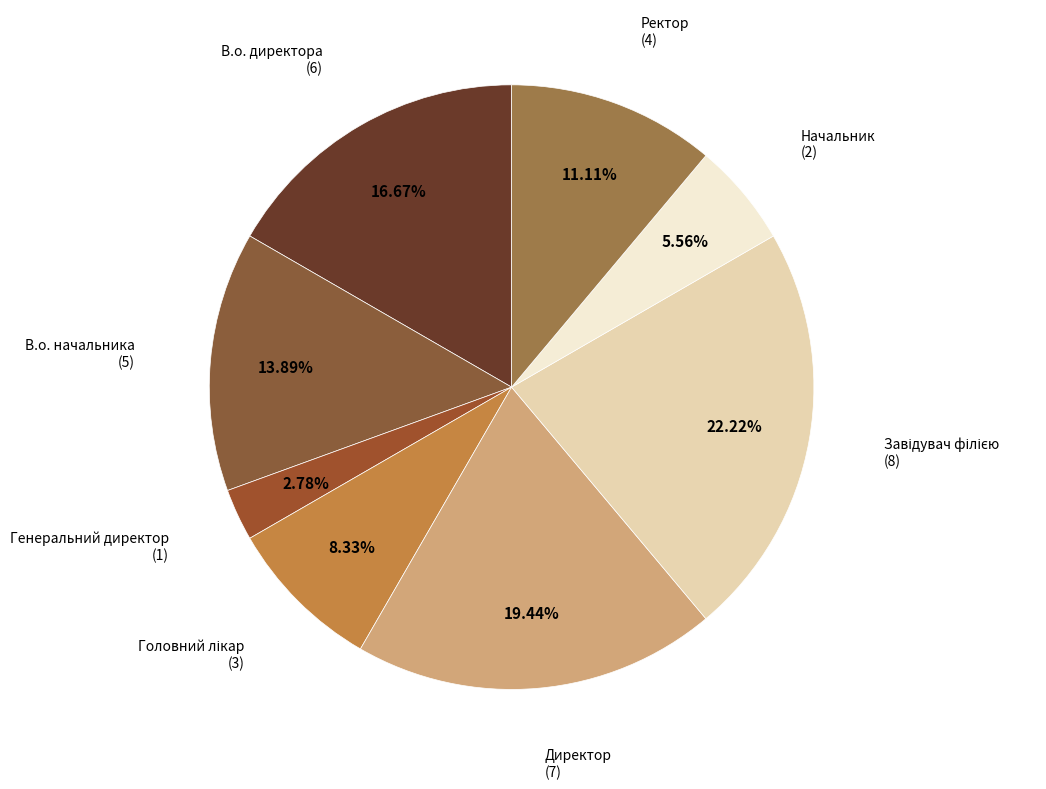

Count the number of slices in the pie.

8